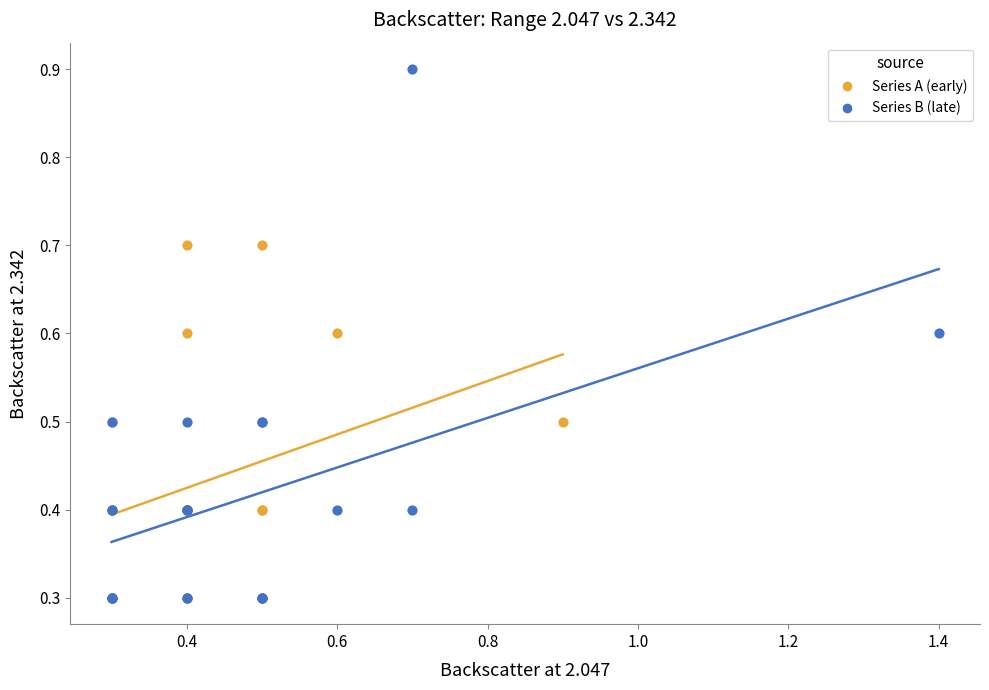

Which series has the widest spread of Y values?

Series B (late)